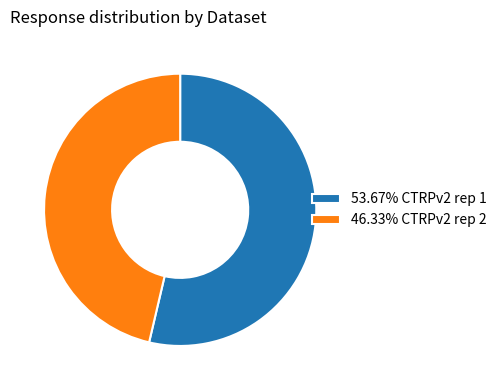

What is the ratio of the value at 46.33% CTRPv2 rep 2 to the value at 53.67% CTRPv2 rep 1?

0.9